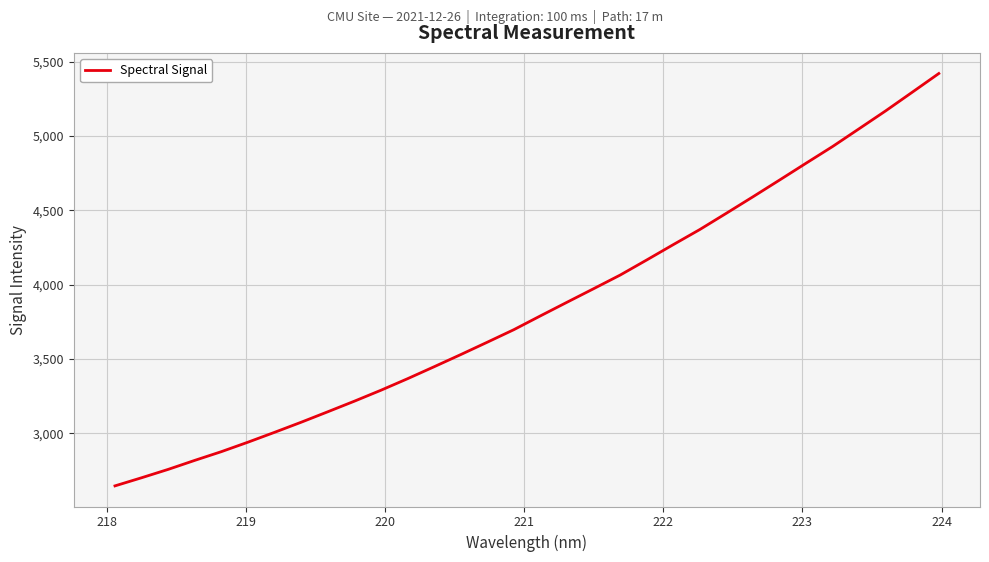

How many distinct data groups are displayed?

1